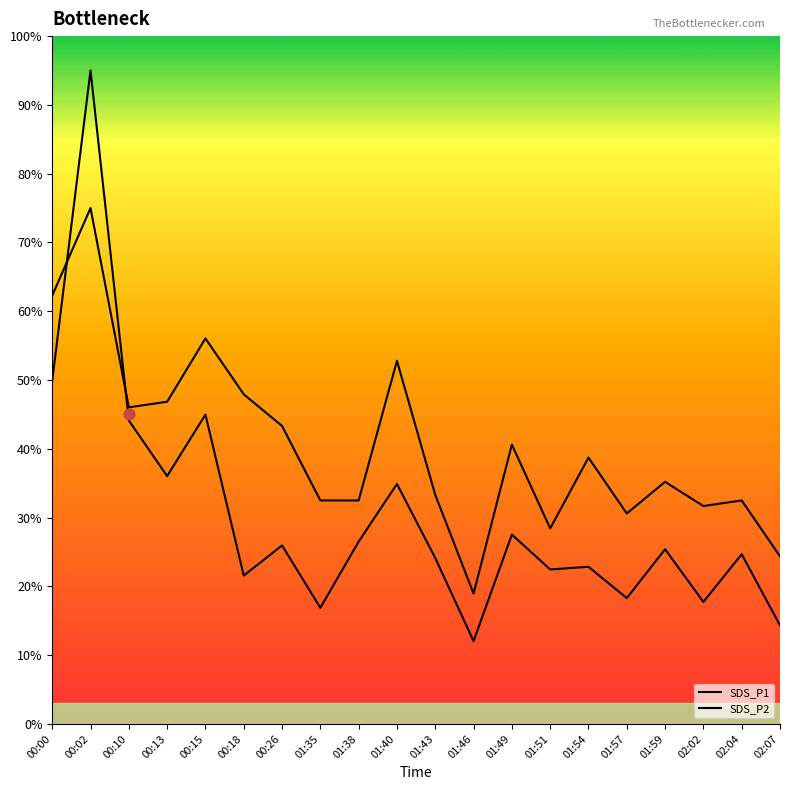

What is the total value across all series at 01:43?

57.4